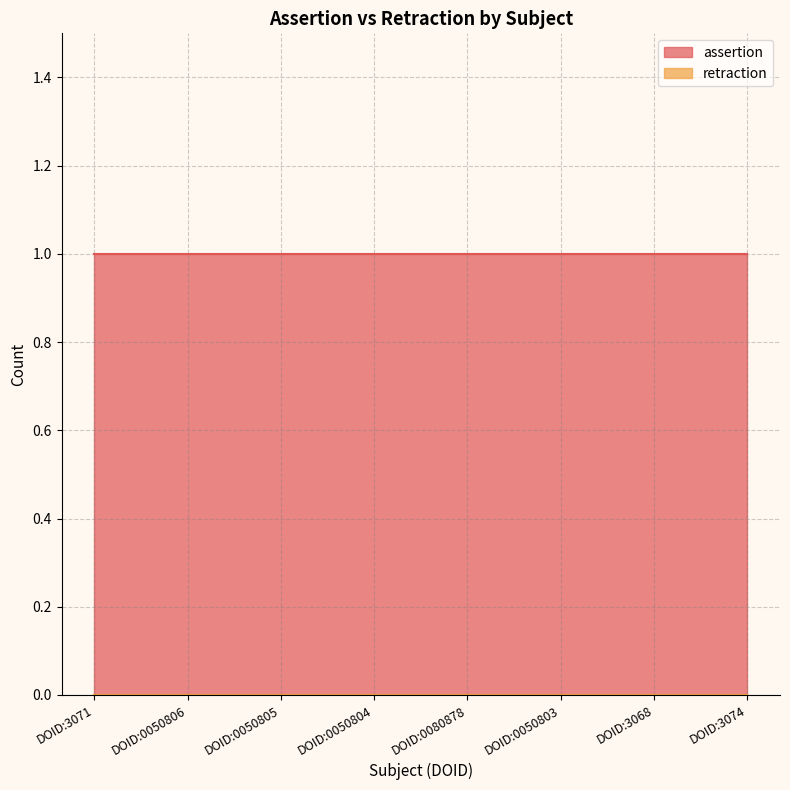

List the series in order of their overall mean, highest first.

assertion, retraction